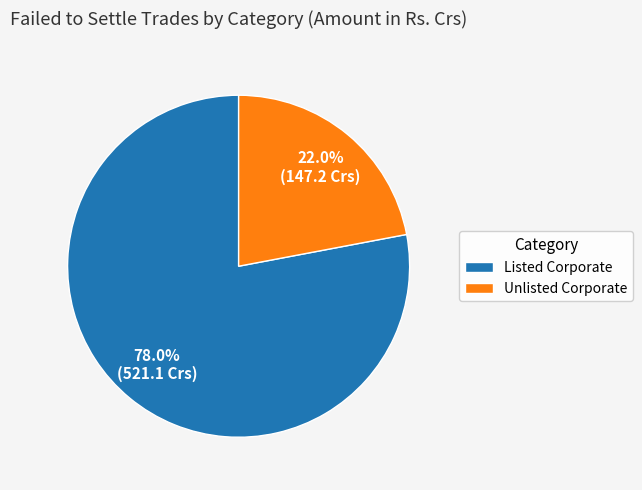

Rank the categories by value from highest to lowest.

Listed Corporate, Unlisted Corporate